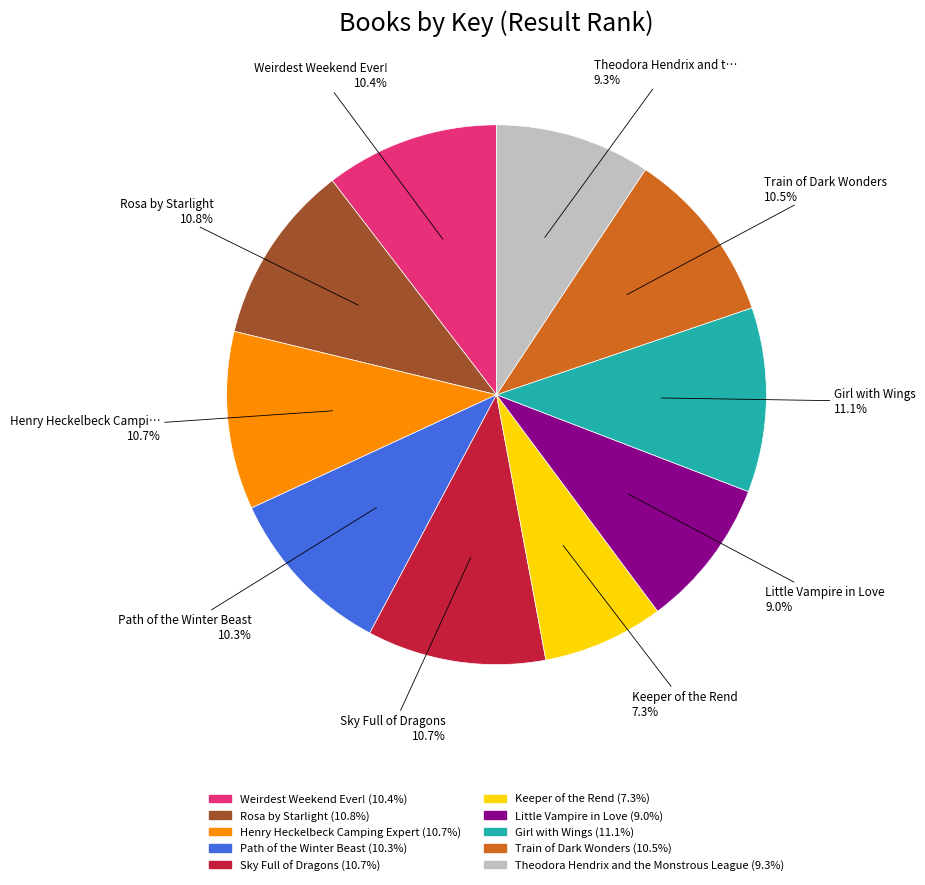

Is it true that Sky Full of Dragons is 1% of the pie?

False